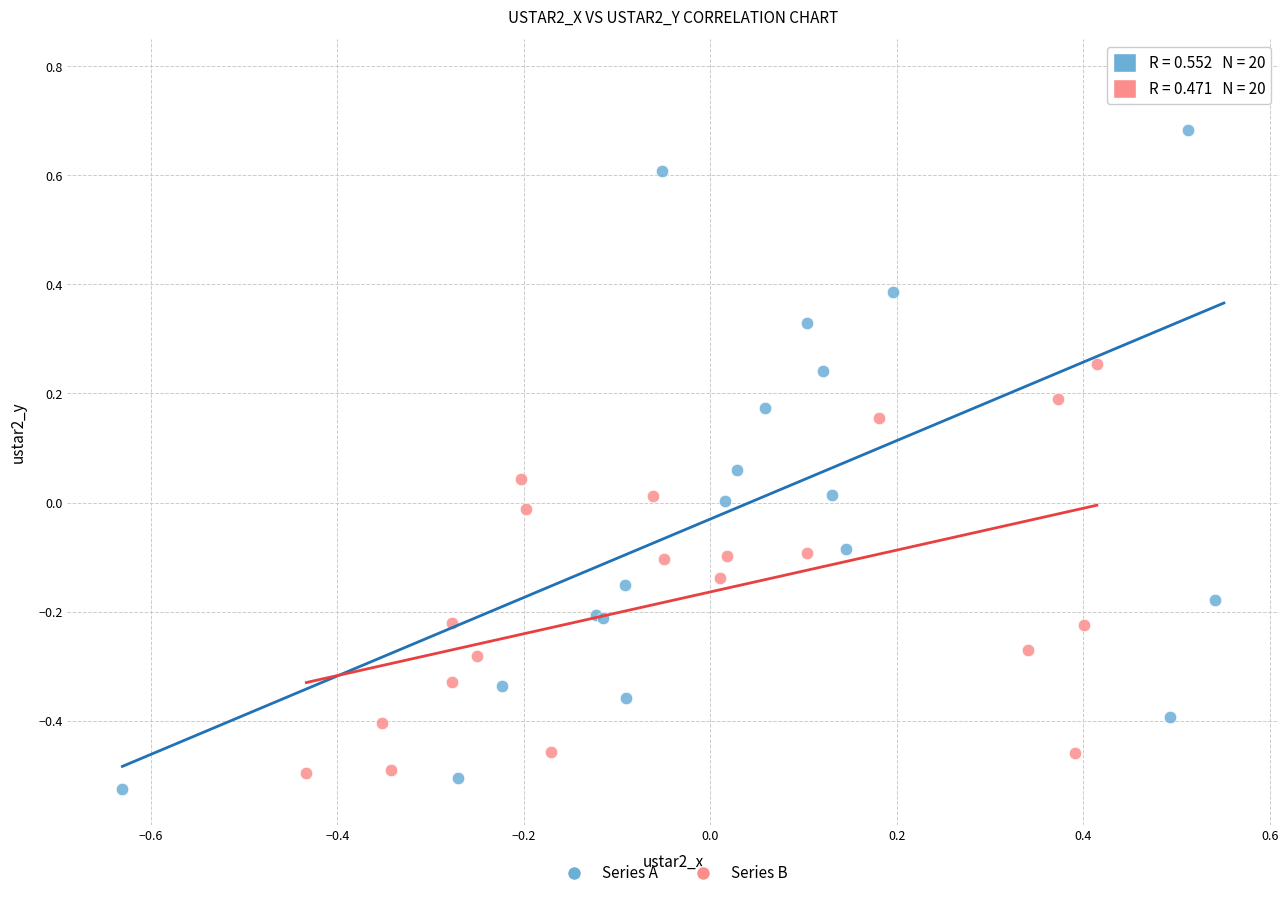

Which series reaches the maximum Y coordinate?

Series A